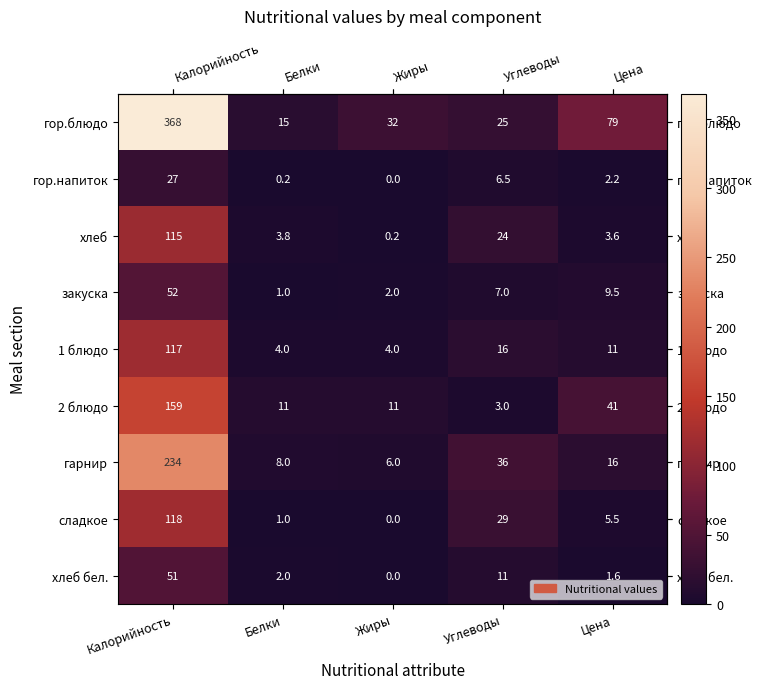

True or false: гор.напиток has a value of 6.5 at Углеводы.

True